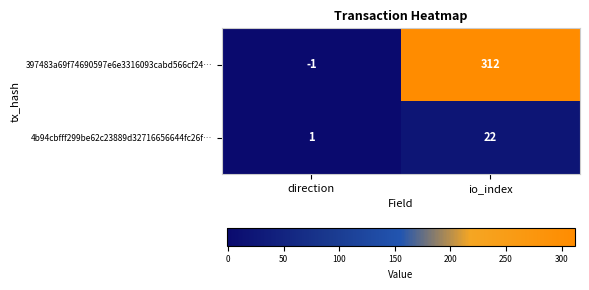

What is the difference between the 4b94cbfff299be62c23889d32716656644fc26f… values at io_index and direction?

21